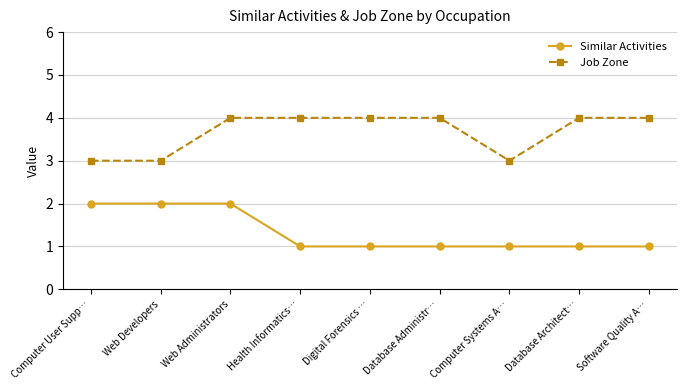

What value does the Similar Activities series have at Health Informatics…?

1